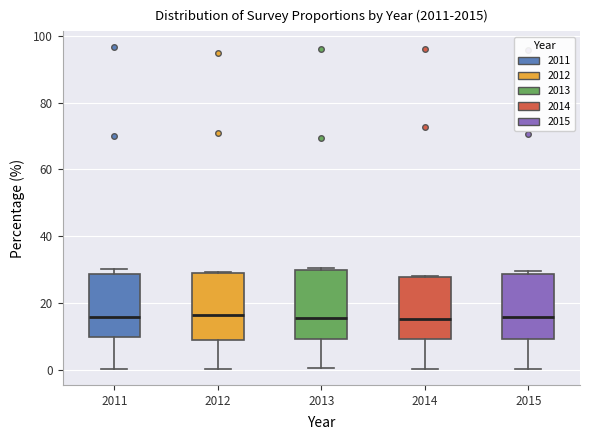

Reading left to right, read every box against the y-axis: the position of its median line, the range the box covers, and the ends of its whiskers. The values are not printed on the chart, so give them approximately, as read against the axis.

2011: median 16, box 10 to 28, whiskers 0 to 30
2012: median 16, box 8 to 28, whiskers 0 to 30
2013: median 16, box 10 to 30, whiskers 0 to 30 (just above the box's upper edge)
2014: median 16, box 10 to 28, whiskers 0 to 28
2015: median 16, box 10 to 28, whiskers 0 to 30